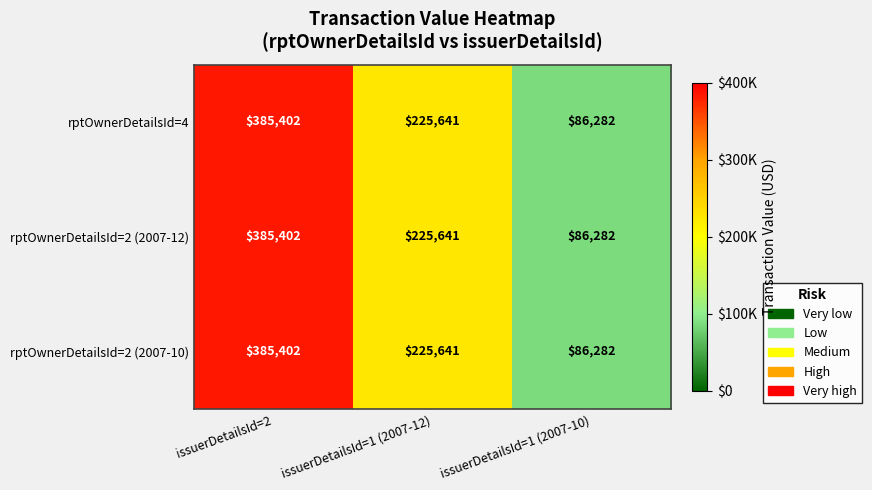

Is it true that rptOwnerDetailsId=2 (2007-10) equals 385402 at issuerDetailsId=2?

True